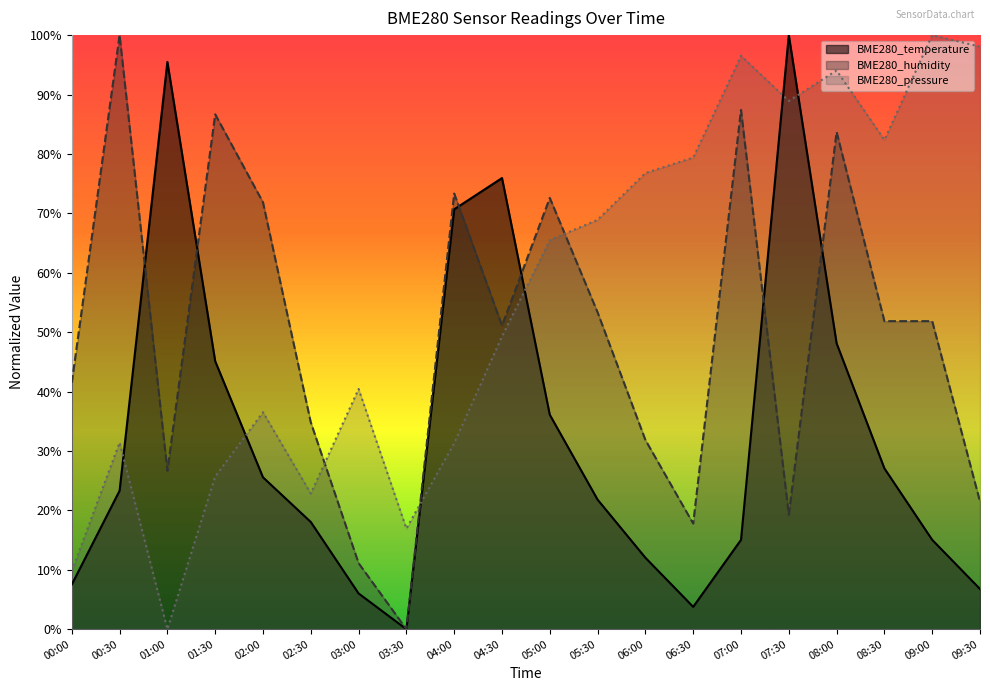

The value of BME280_pressure at 07:00 is 40.0. True or false?

False